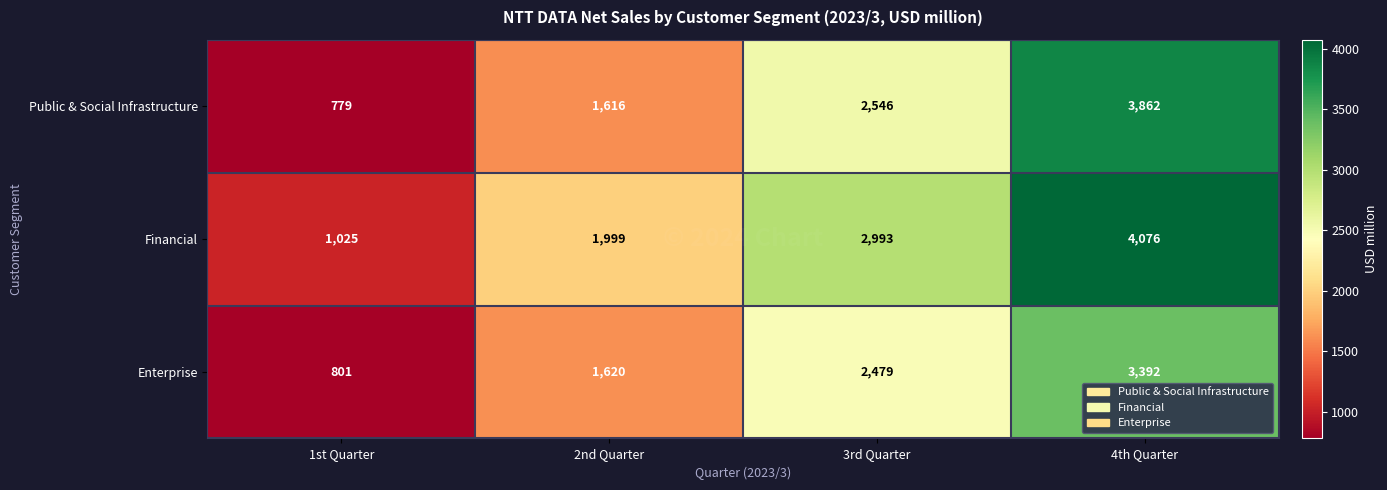

Which series has the largest total across all categories?

Financial